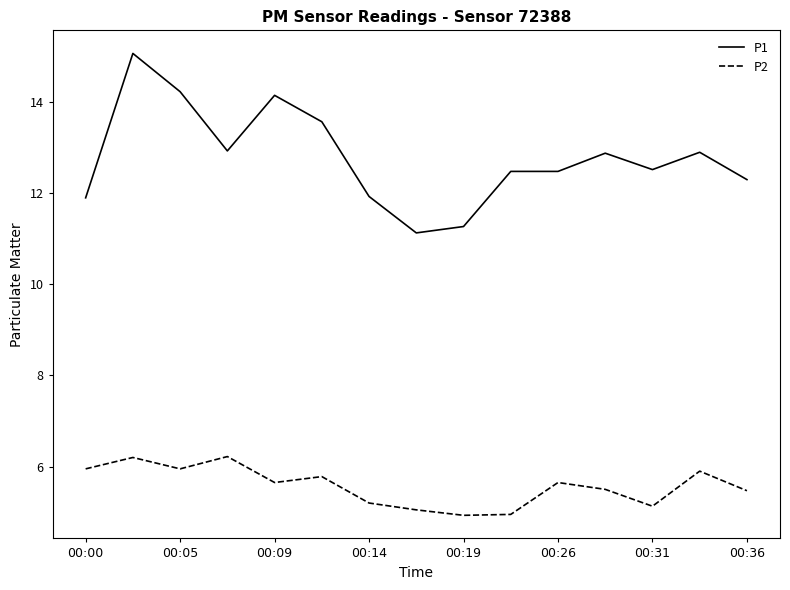

How many categories are shown in the chart?

15